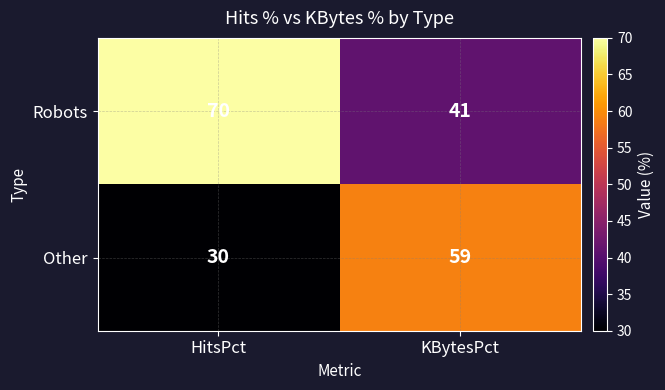

At which label is Other closest to 44?

HitsPct